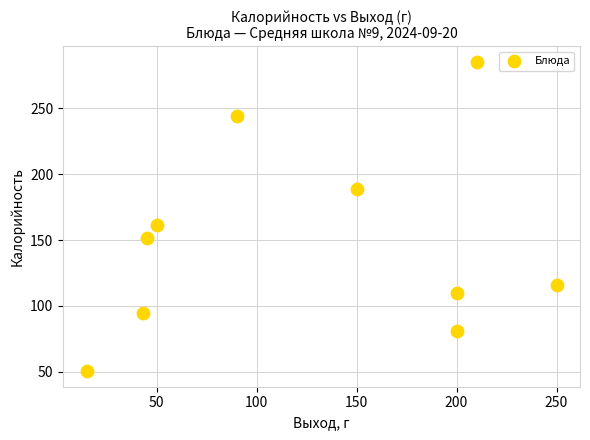

What is the average Y value?

148.3